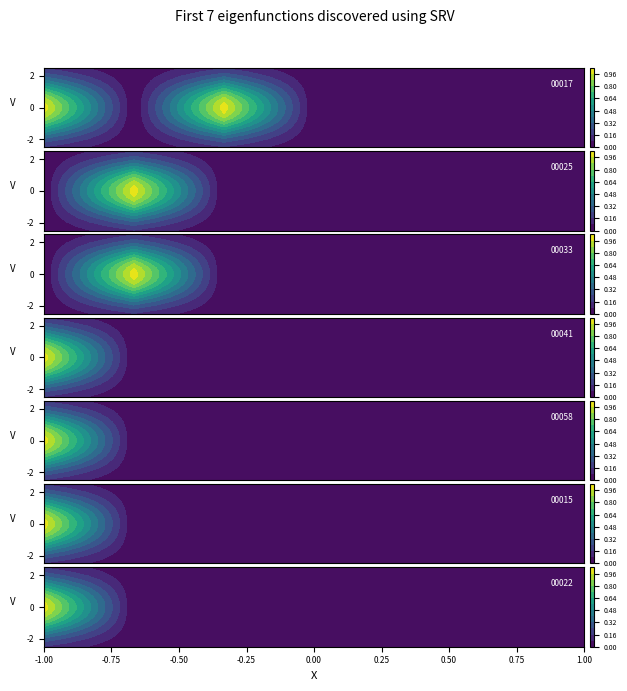

Which series has the largest total across all categories?

00017